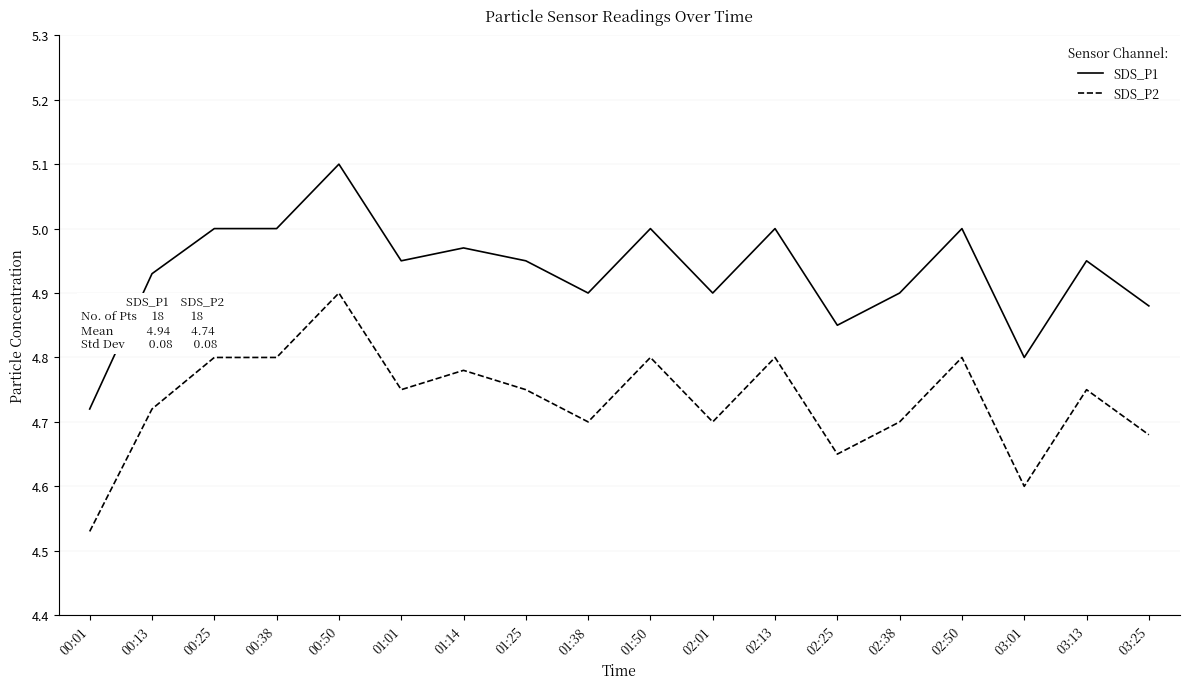

Is it true that SDS_P2 equals 4.8 at 01:50?

True